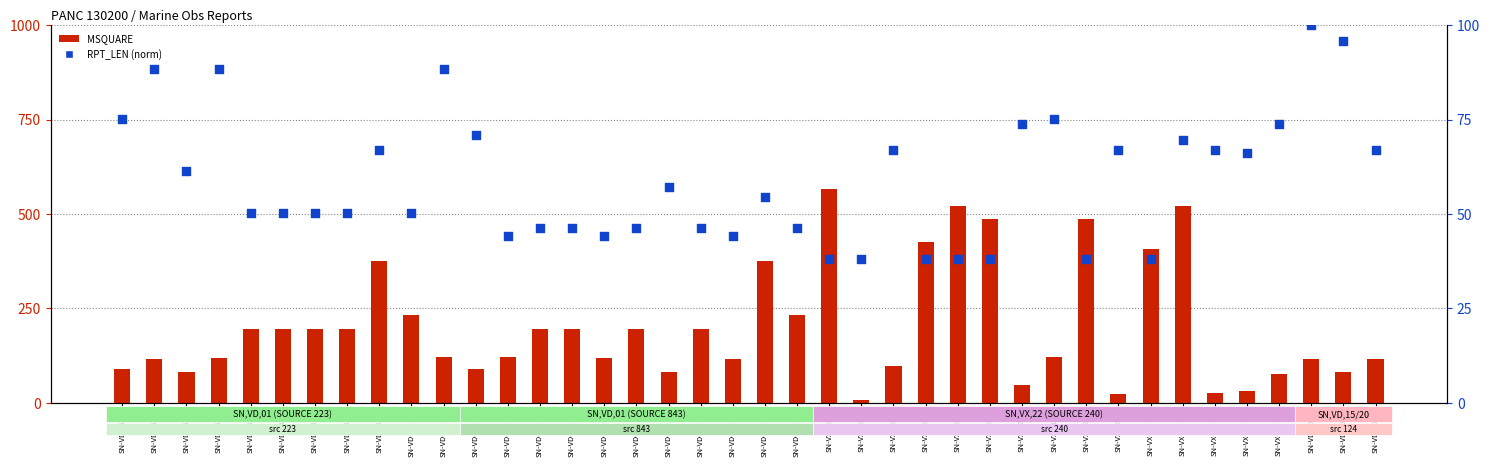

Which series has the largest total across all categories?

MSQUARE